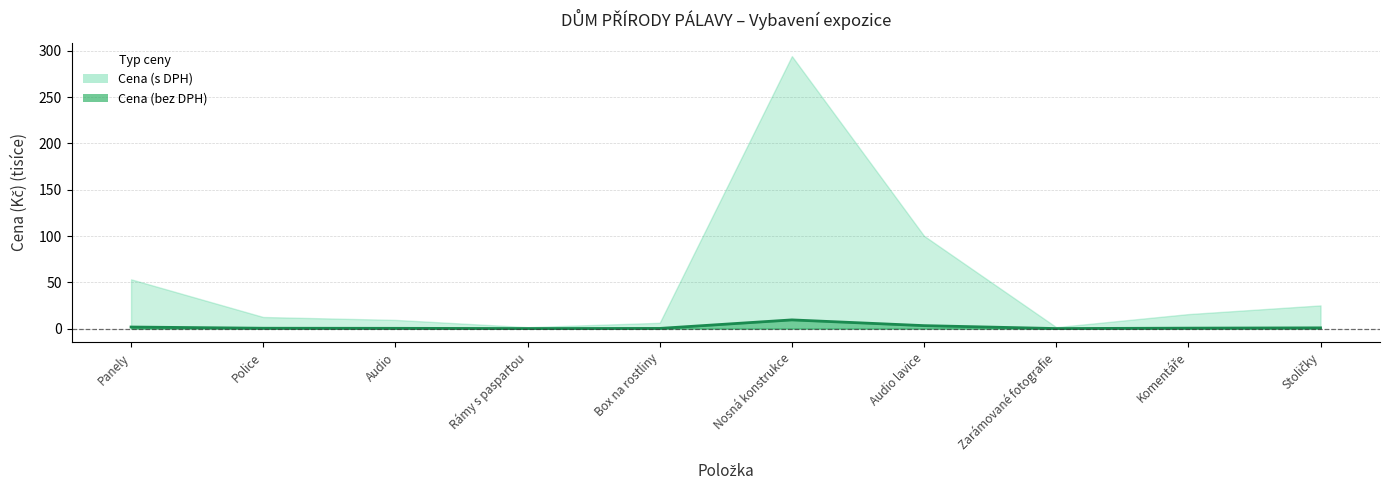

List the labels in order of value, smallest first.

Rámy s paspartou, Zarámované fotografie, Box na rostliny, Audio, Police, Komentáře, Stoličky, Panely, Audio lavice, Nosná konstrukce